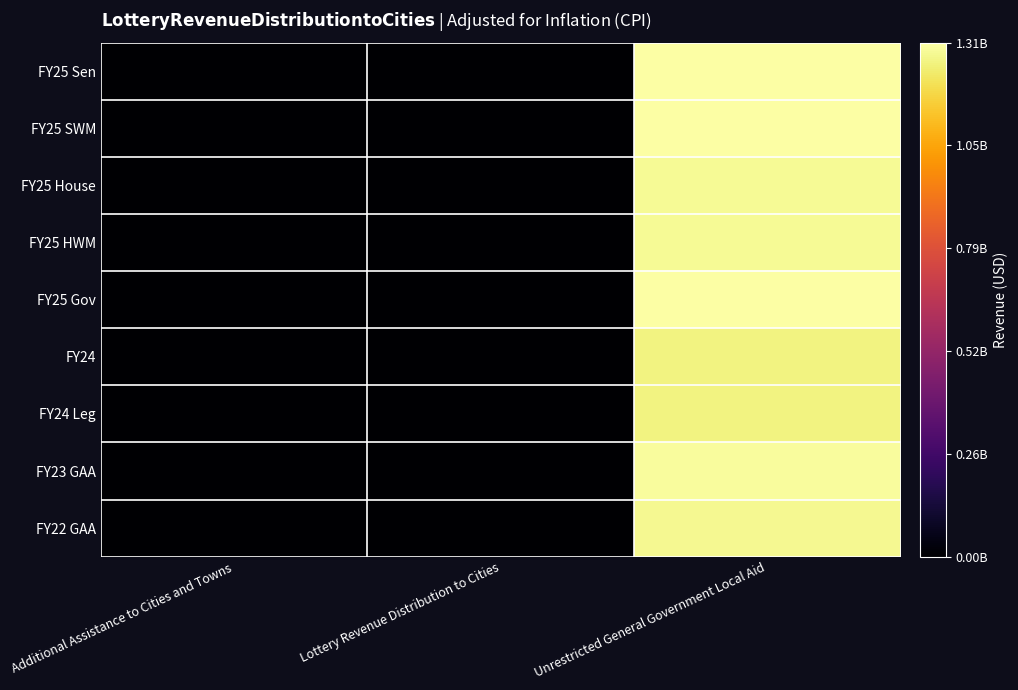

Reading right to left, transcribe all the data shown in this chart.

FY25 Sen: Unrestricted General Government Local Aid=1308713668	Lottery Revenue Distribution to Cities=0	Additional Assistance to Cities and Towns=0
FY25 SWM: Unrestricted General Government Local Aid=1308713668	Lottery Revenue Distribution to Cities=0	Additional Assistance to Cities and Towns=0
FY25 House: Unrestricted General Government Local Aid=1283301752	Lottery Revenue Distribution to Cities=0	Additional Assistance to Cities and Towns=0
FY25 HWM: Unrestricted General Government Local Aid=1283301752	Lottery Revenue Distribution to Cities=0	Additional Assistance to Cities and Towns=0
FY25 Gov: Unrestricted General Government Local Aid=1308713668	Lottery Revenue Distribution to Cities=0	Additional Assistance to Cities and Towns=0
FY24: Unrestricted General Government Local Aid=1259461750	Lottery Revenue Distribution to Cities=0	Additional Assistance to Cities and Towns=0
FY24 Leg: Unrestricted General Government Local Aid=1259461750	Lottery Revenue Distribution to Cities=0	Additional Assistance to Cities and Towns=0
FY23 GAA: Unrestricted General Government Local Aid=1296684526	Lottery Revenue Distribution to Cities=0	Additional Assistance to Cities and Towns=0
FY22 GAA: Unrestricted General Government Local Aid=1281612806	Lottery Revenue Distribution to Cities=0	Additional Assistance to Cities and Towns=0